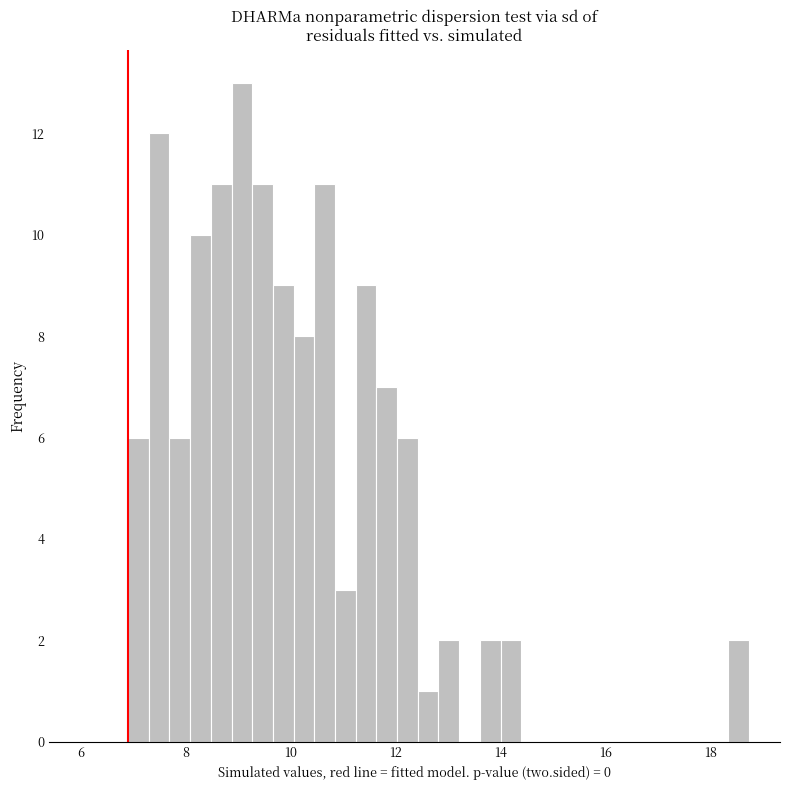

Around what value on the x-axis is the tallest bar? Give the approximate position of its centre, as read against the axis.

9.0